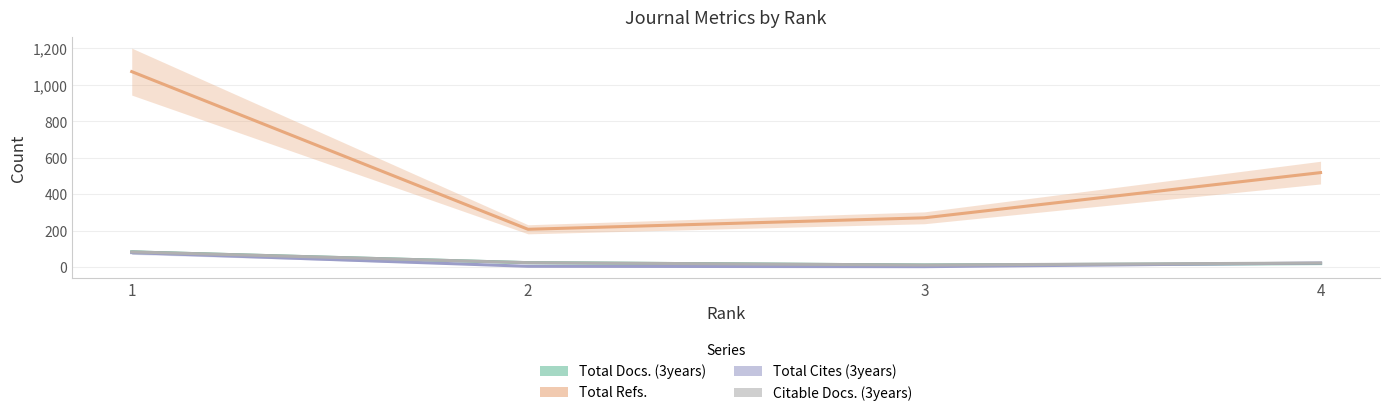

What is the minimum value for Total Cites (3years)?

3